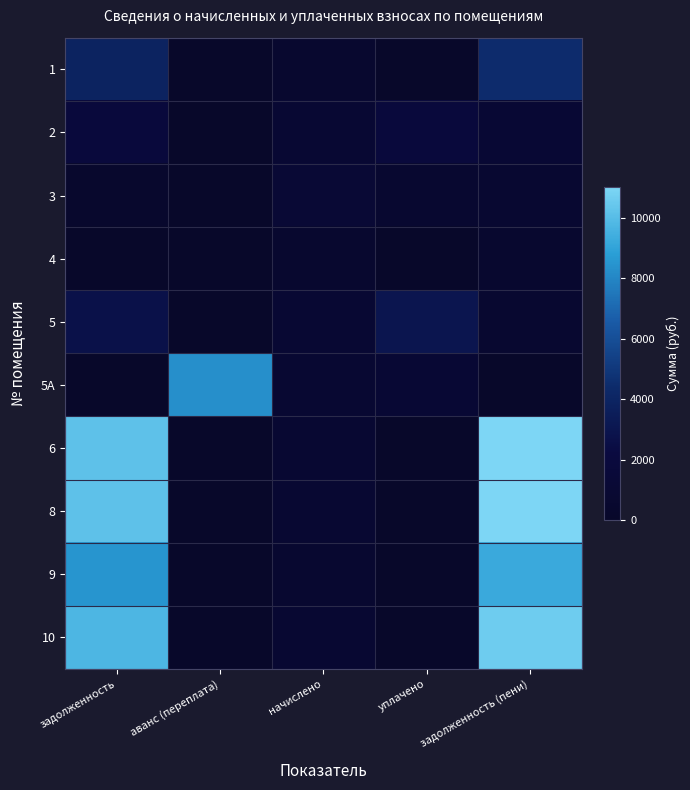

Reading left to right, what are all the values shown in this chart?

1: задолженность=3915.1	аванс (переплата)=0.0	начислено=533.0	уплачено=0.0	задолженность (пени)=4448.1
2: задолженность=1910.8	аванс (переплата)=0.0	начислено=1034.2	уплачено=1898.0	задолженность (пени)=1047.0
3: задолженность=308.2	аванс (переплата)=0.0	начислено=1160.9	уплачено=680.8	задолженность (пени)=788.2
4: задолженность=11.4	аванс (переплата)=0.0	начислено=521.5	уплачено=0.0	задолженность (пени)=532.9
5: задолженность=2707.3	аванс (переплата)=0.0	начислено=1004.4	уплачено=3013.2	задолженность (пени)=698.5
5A: задолженность=0.0	аванс (переплата)=8277.6	начислено=858.6	уплачено=1069.2	задолженность (пени)=0.0
6: задолженность=10176.0	аванс (переплата)=0.0	начислено=858.6	уплачено=0.0	задолженность (пени)=11034.6
8: задолженность=10176.0	аванс (переплата)=0.0	начислено=858.6	уплачено=0.0	задолженность (пени)=11034.6
9: задолженность=8524.8	аванс (переплата)=0.0	начислено=719.3	уплачено=0.0	задолженность (пени)=9244.1
10: задолженность=9746.1	аванс (переплата)=0.0	начислено=864.8	уплачено=0.0	задолженность (пени)=10610.9